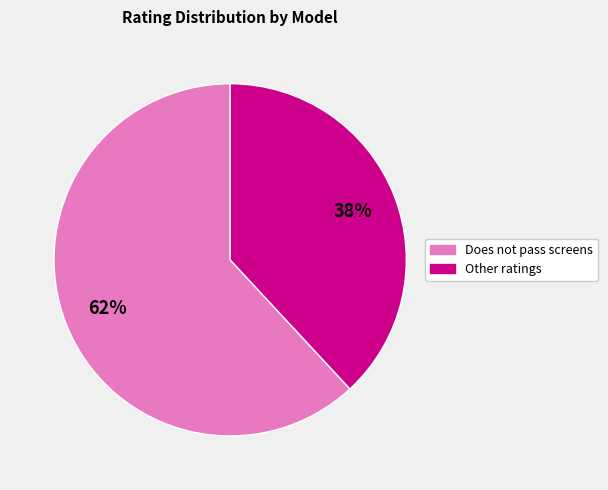

To the nearest percent, what is the average slice percentage?

50%